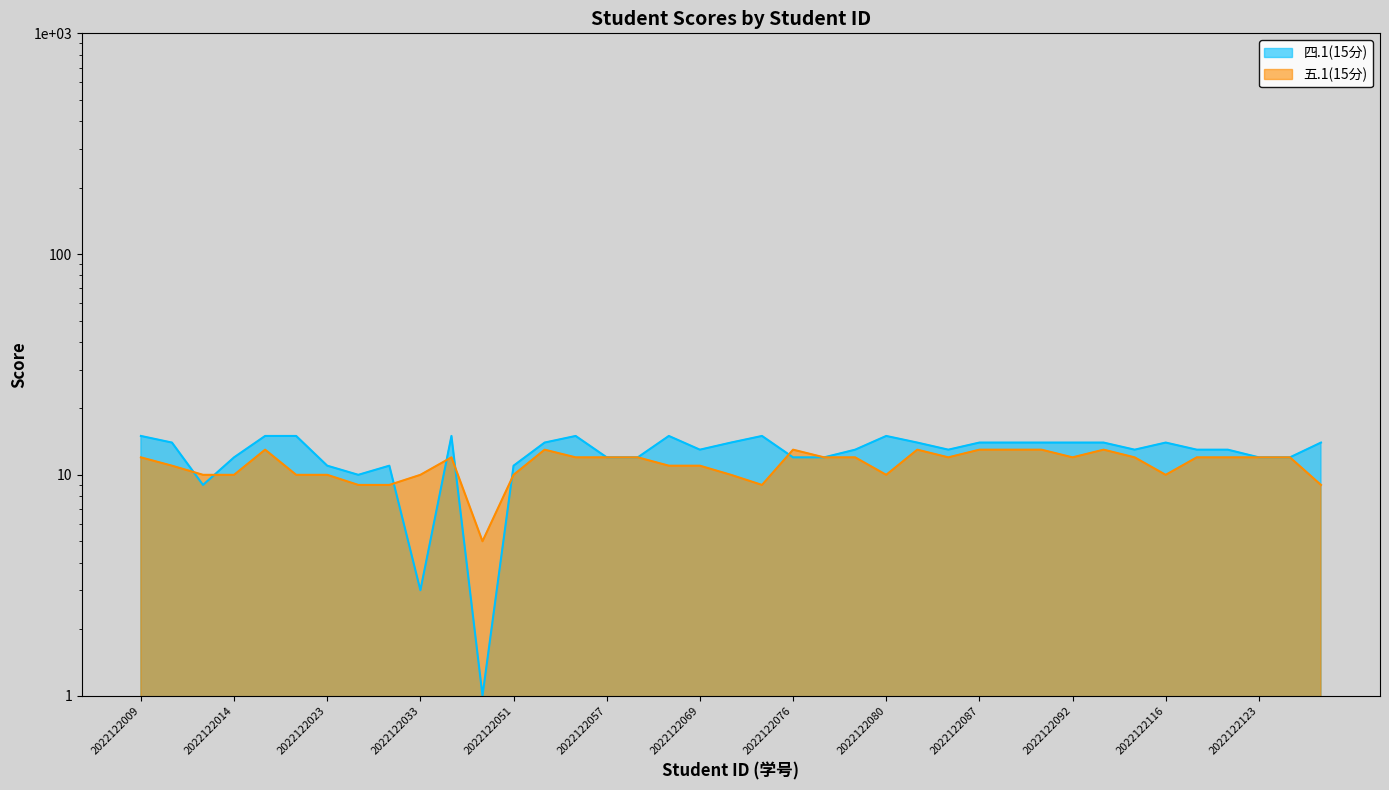

What is the value of the 四.1(15分) point at the 9th from the left?

11